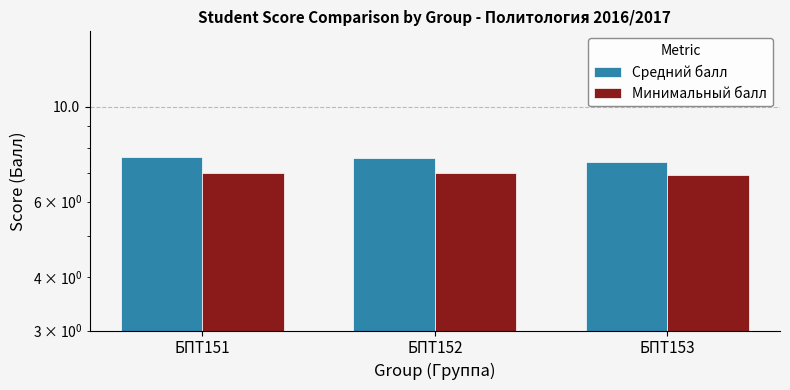

Which has a higher value, БПТ153 or БПТ152?

БПТ152